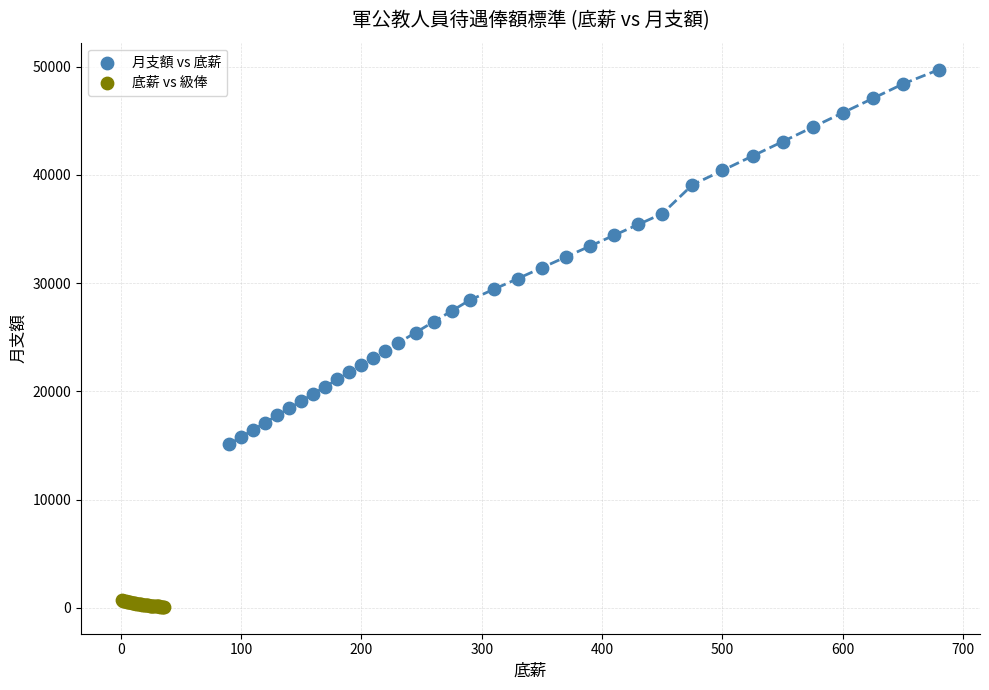

Which series reaches the minimum Y coordinate?

底薪 vs 級俸